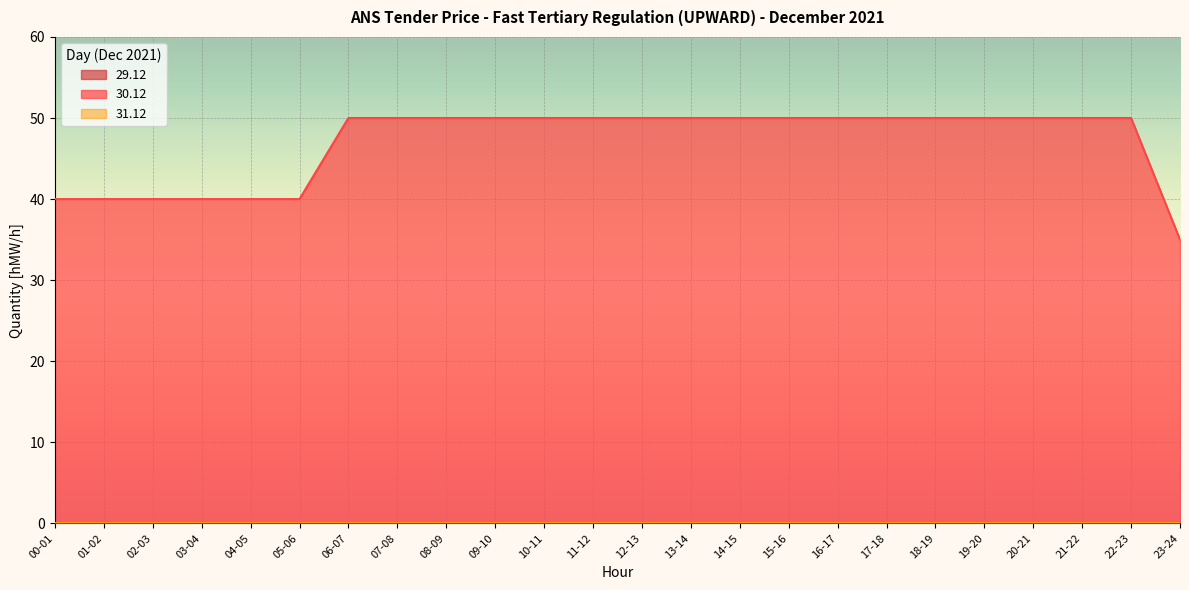

At which category is the sum across all series the highest?

06-07